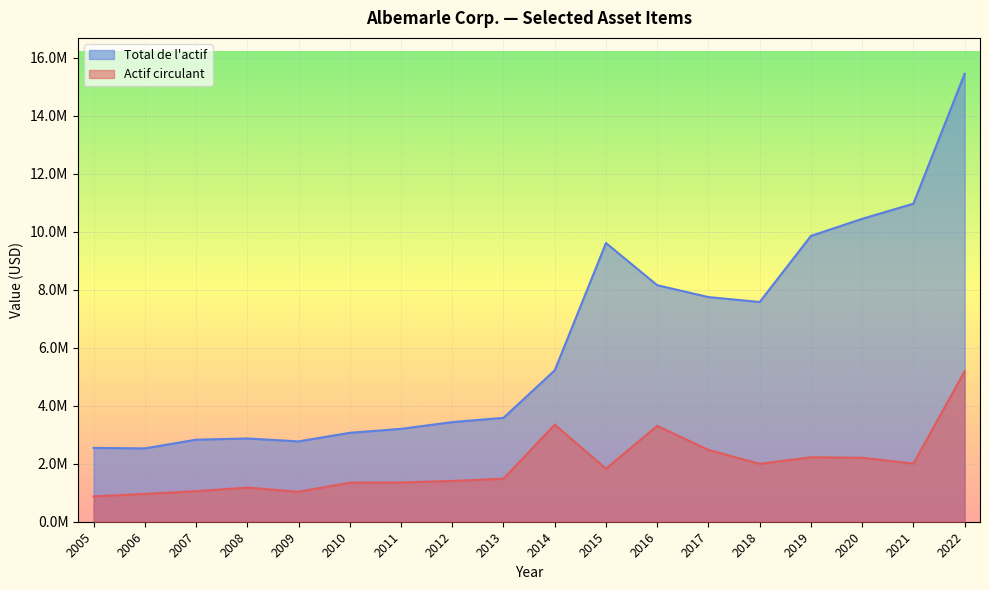

Which label corresponds to the smallest value in the chart?

2005